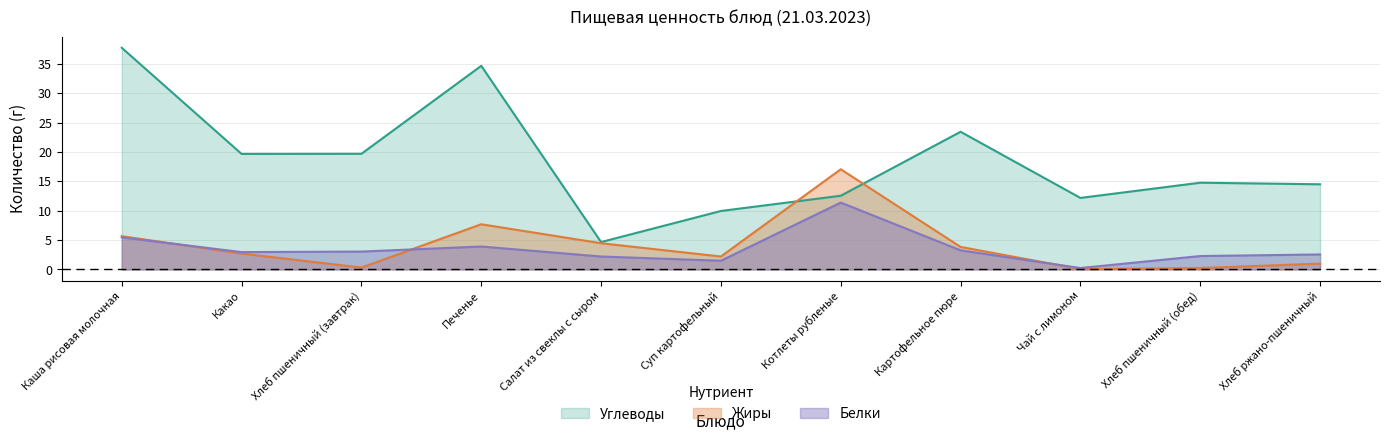

Reading left to right, transcribe all the data shown in this chart.

Белки: 5.5	3.0	3.0	3.9	2.2	1.5	11.4	3.2	0.2	2.3	2.5
Жиры: 5.7	2.7	0.3	7.7	4.5	2.2	17.1	3.8	0.1	0.2	1.0
Углеводы: 37.7	19.7	19.7	34.6	4.7	9.9	12.5	23.4	12.2	14.8	14.5